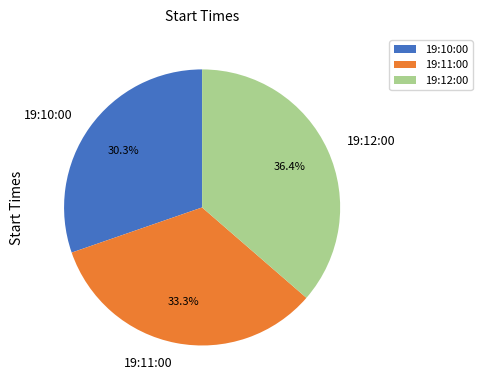

Approximately how many times larger is the value at 19:10:00 compared to 19:11:00?

0.9